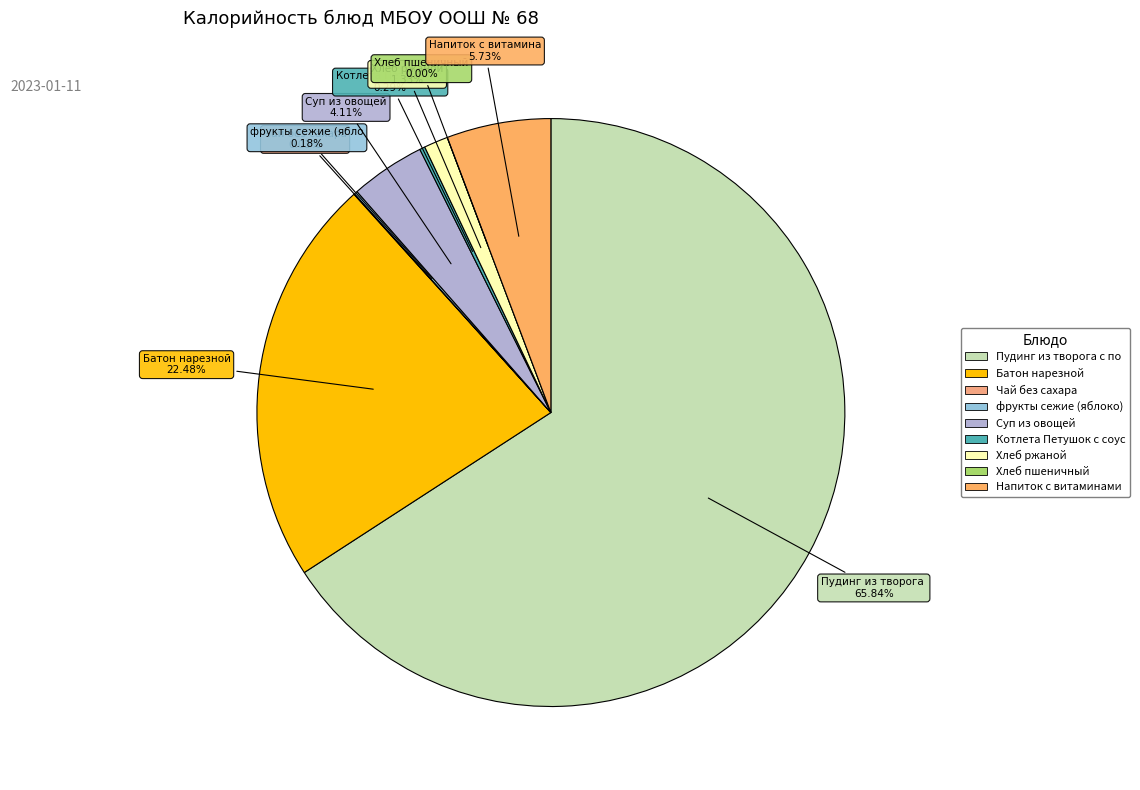

The Напиток с витаминами slice represents 6% of the pie. True or false?

True